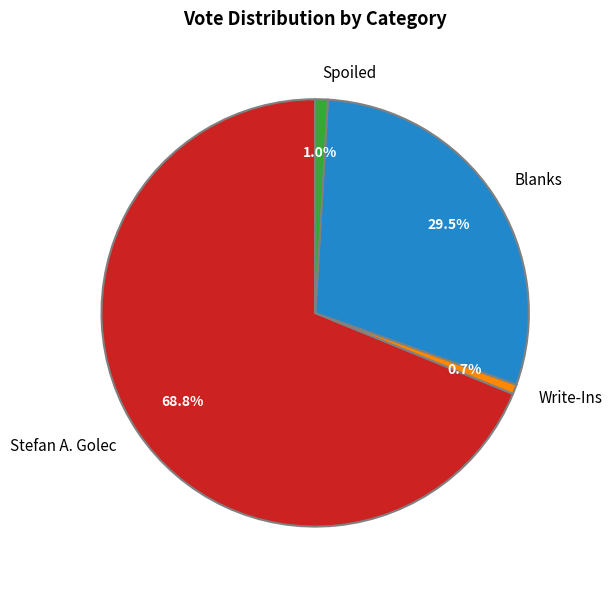

Count the number of slices in the pie.

4